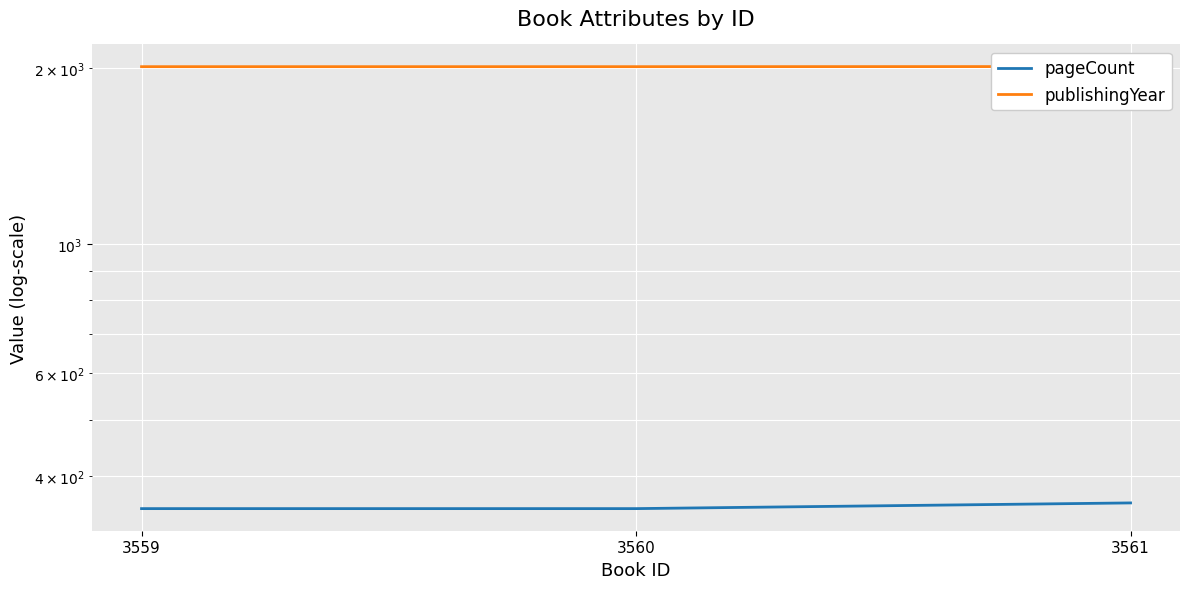

Which series has the largest total across all categories?

publishingYear